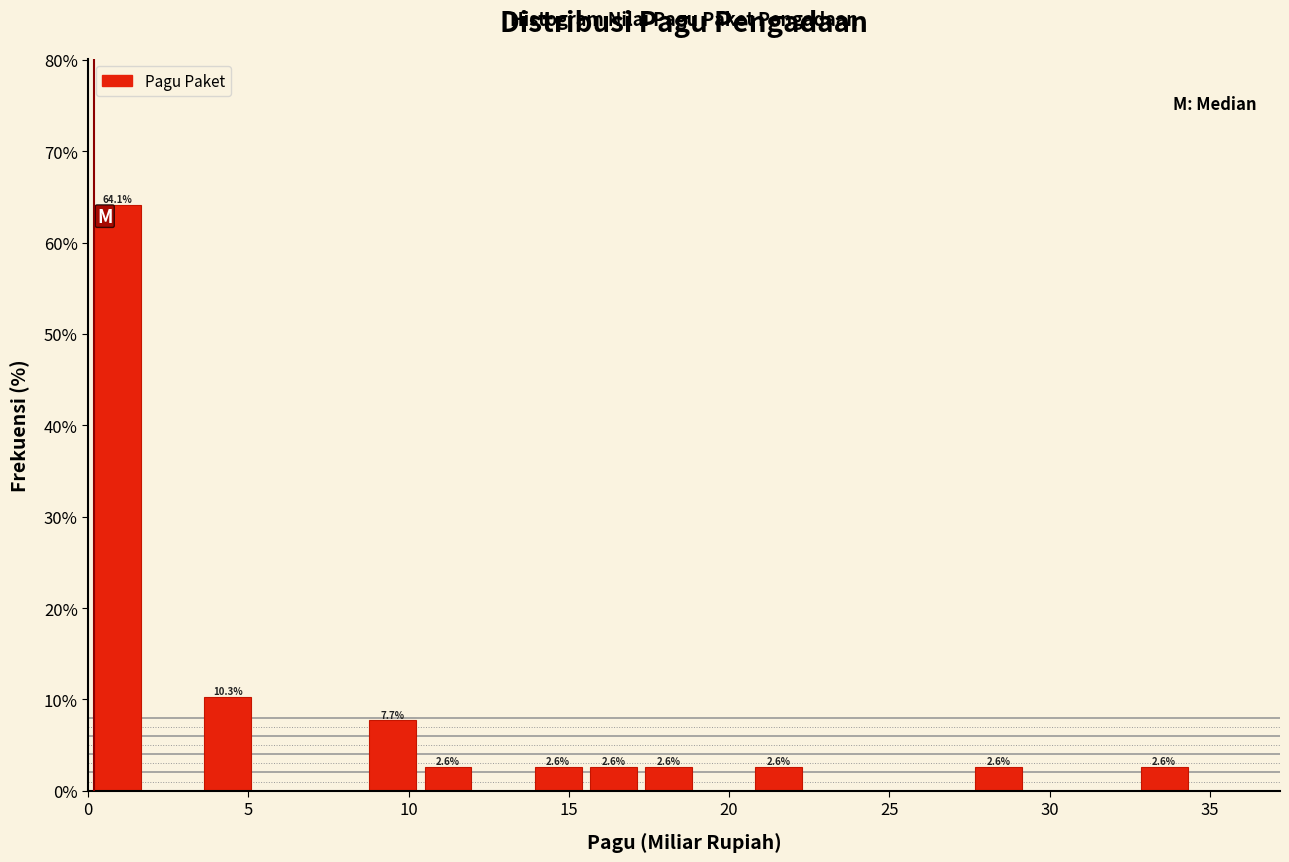

Around what value on the x-axis is the tallest bar? Give the approximate position of its centre, as read against the axis.

1.0